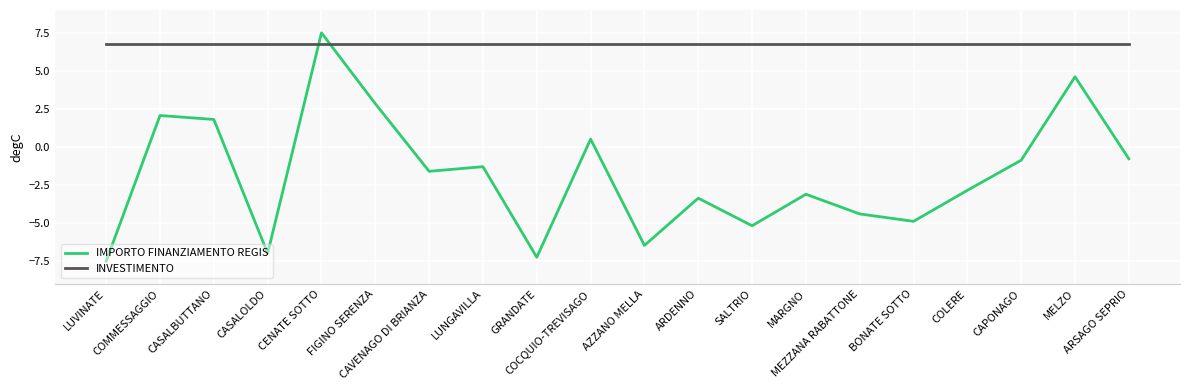

What is the minimum value for INVESTIMENTO?

6.8